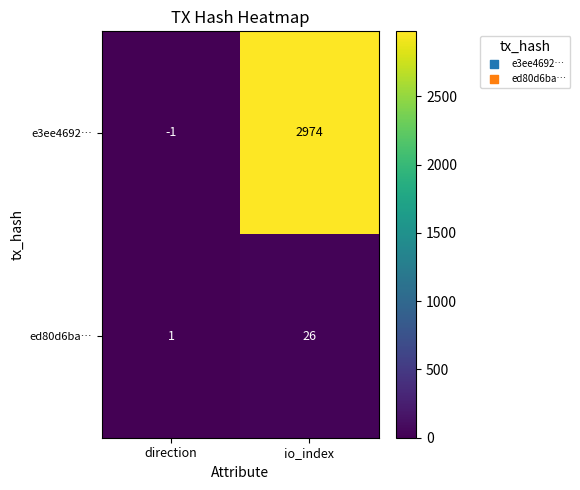

Reading right to left, transcribe all the data shown in this chart.

e3ee4692…: io_index=2974	direction=-1
ed80d6ba…: io_index=26	direction=1